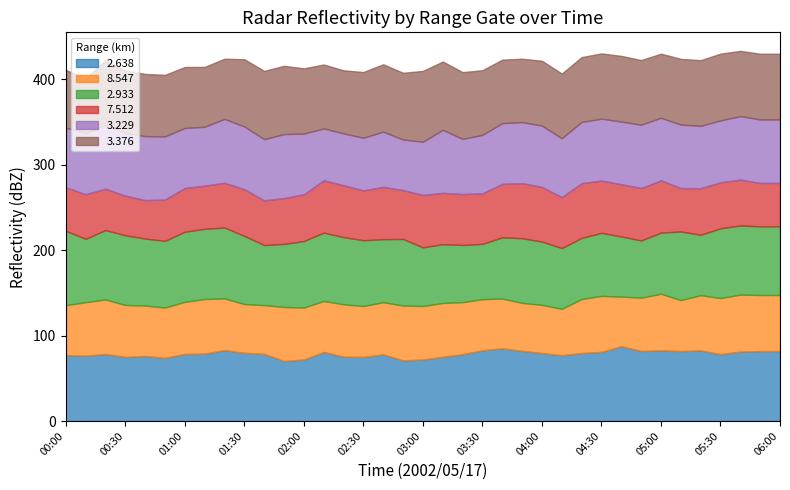

Which category has the highest value in the 3.229 series?

00:20